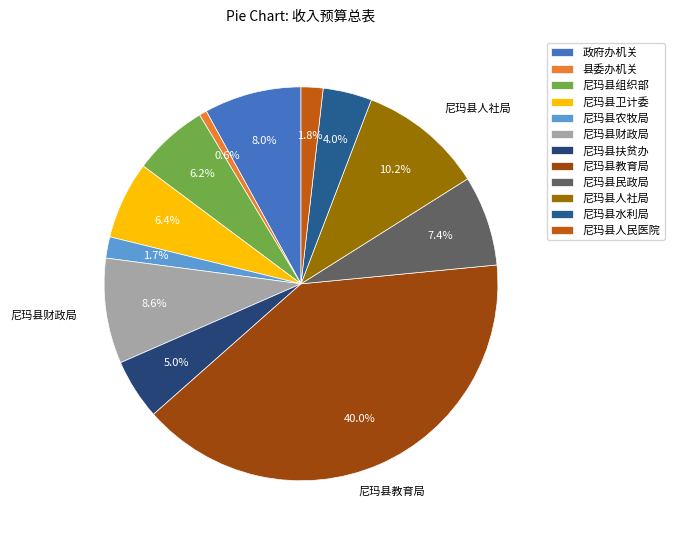

To the nearest percent, what portion does 尼玛县农牧局 represent?

2%